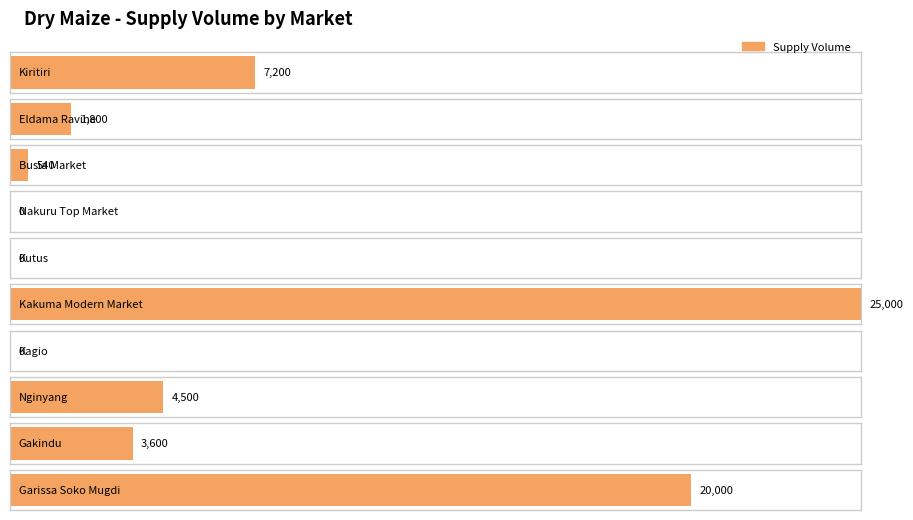

What position from the right is Kutus?

6